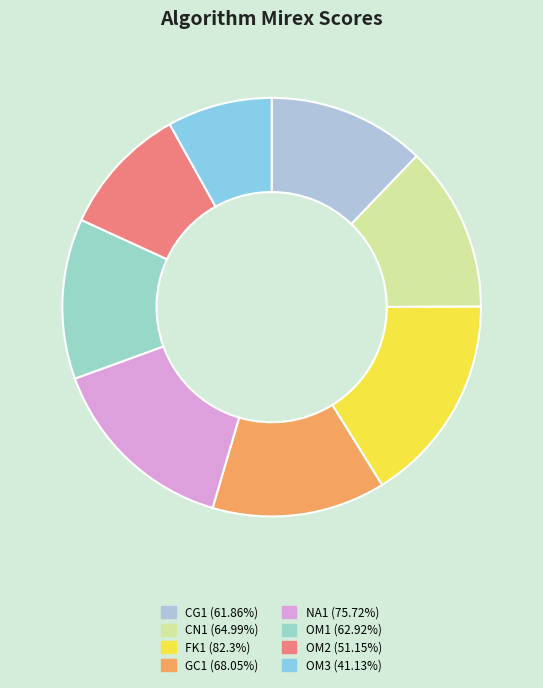

True or false: NA1 accounts for 24% of the total.

False